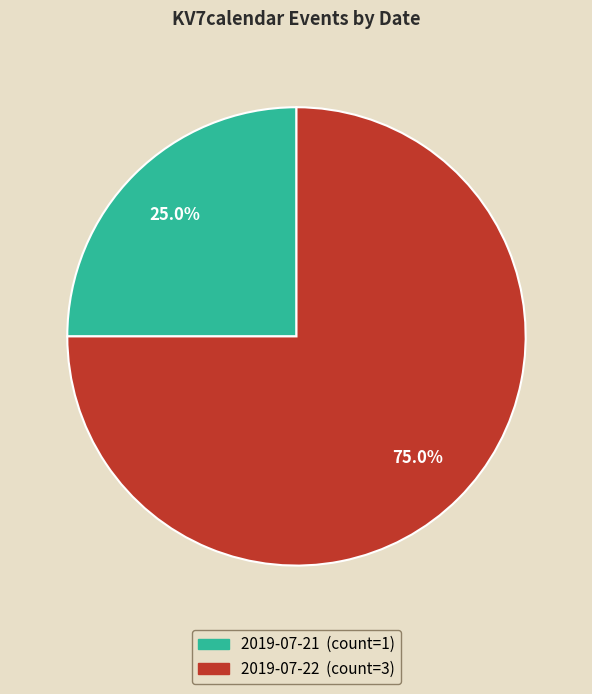

Approximately how many times larger is the value at 2019-07-21 compared to 2019-07-22?

0.3